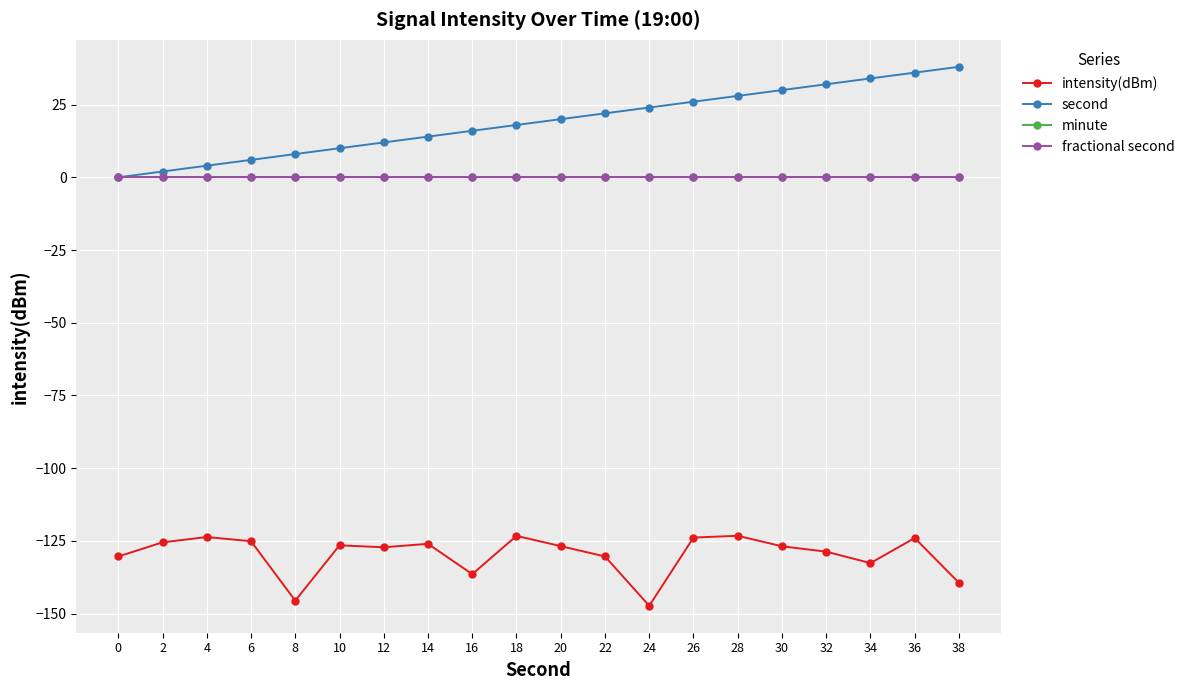

Does the chart have visible grid lines?

Yes